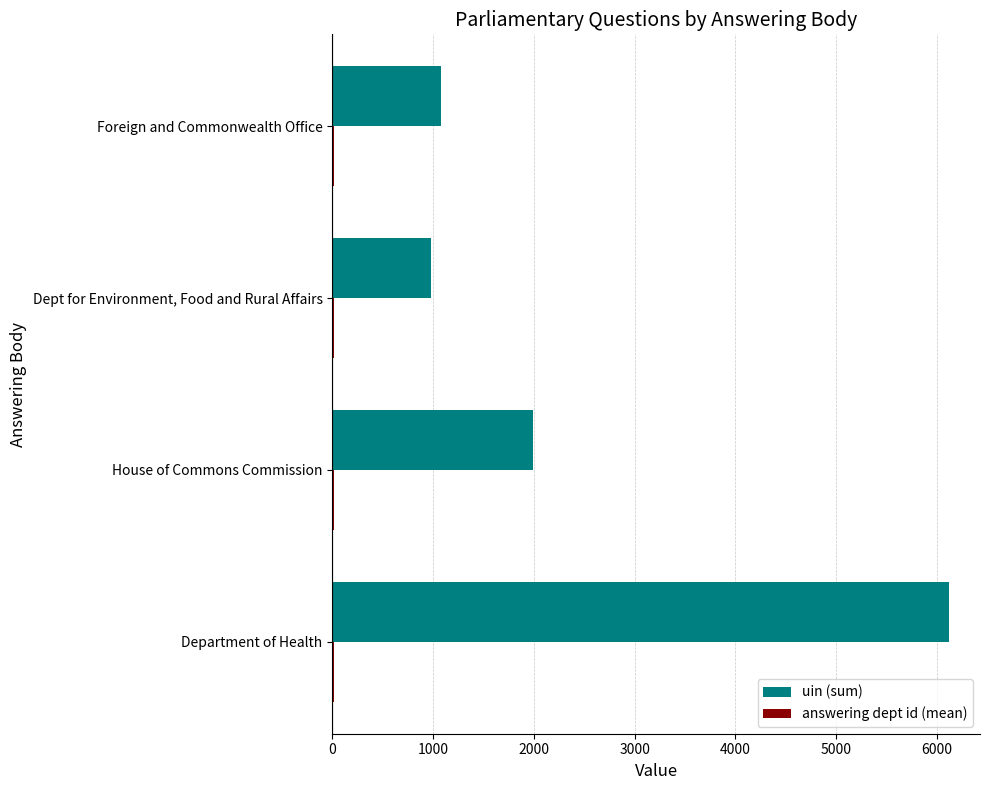

Which series changed the most between House of Commons Commission and Dept for Environment, Food and Rural Affairs?

uin (sum)